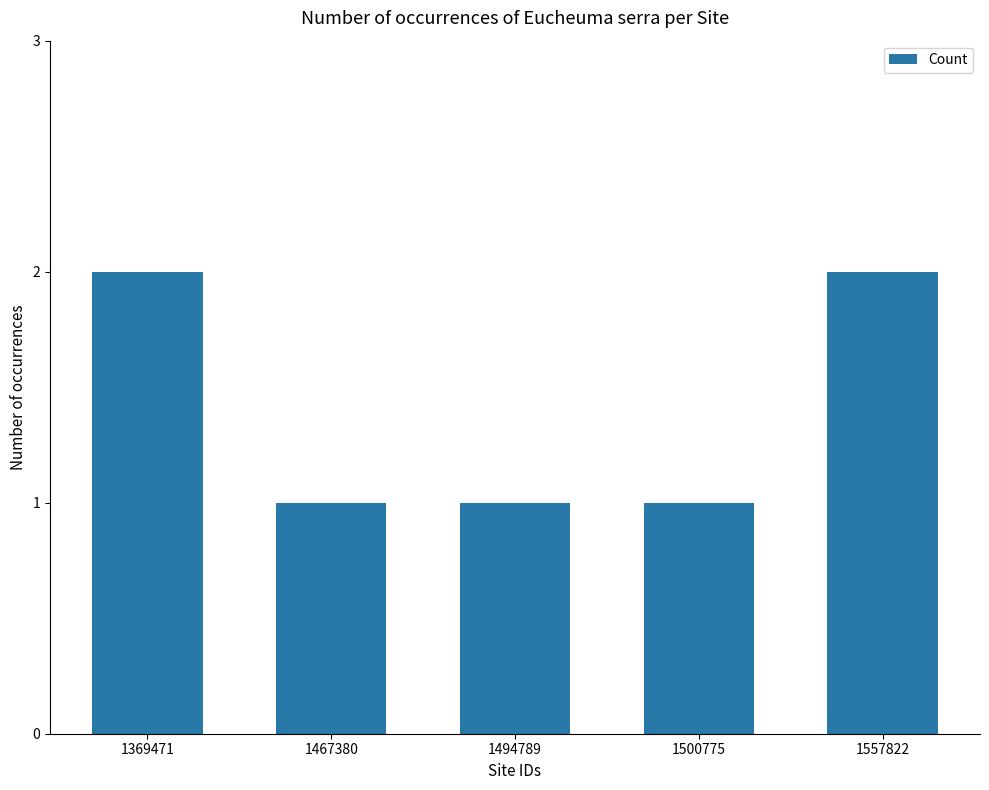

What is the sum of the values at 1557822 and 1494789?

3